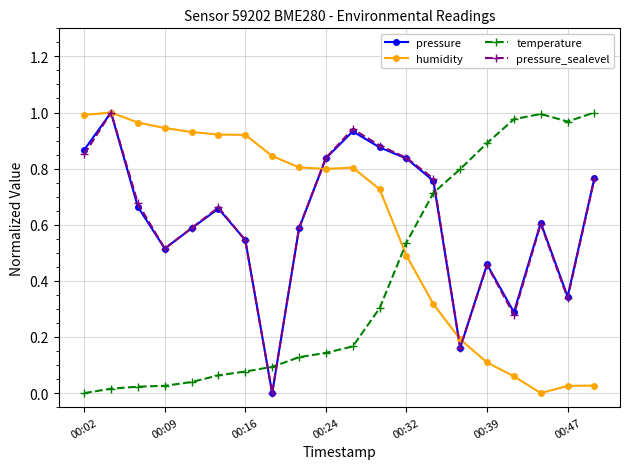

After their last crossing, which series has the higher values: temperature or pressure_sealevel?

temperature